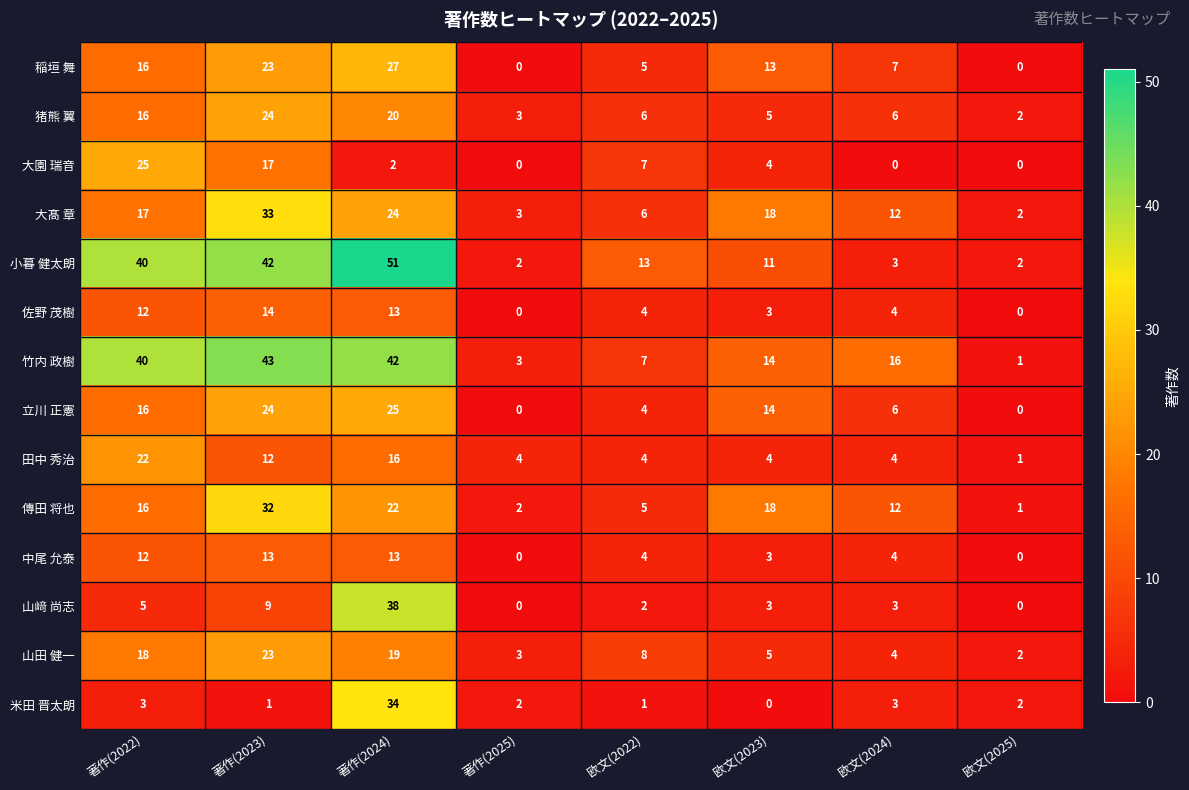

What is the maximum value shown in the chart?

51